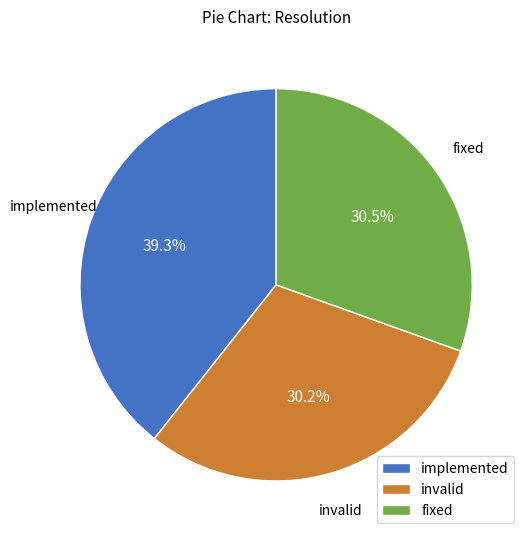

What percentage is the invalid slice, to the nearest percent?

30%